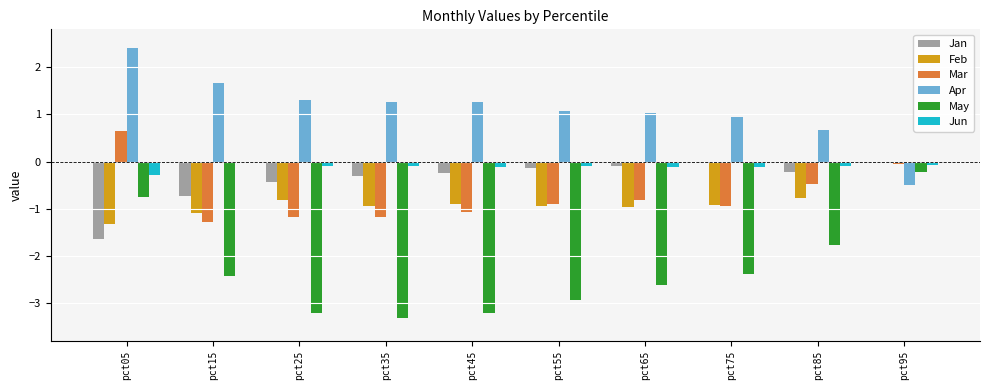

What is the sum of all Jun values?

-1.1